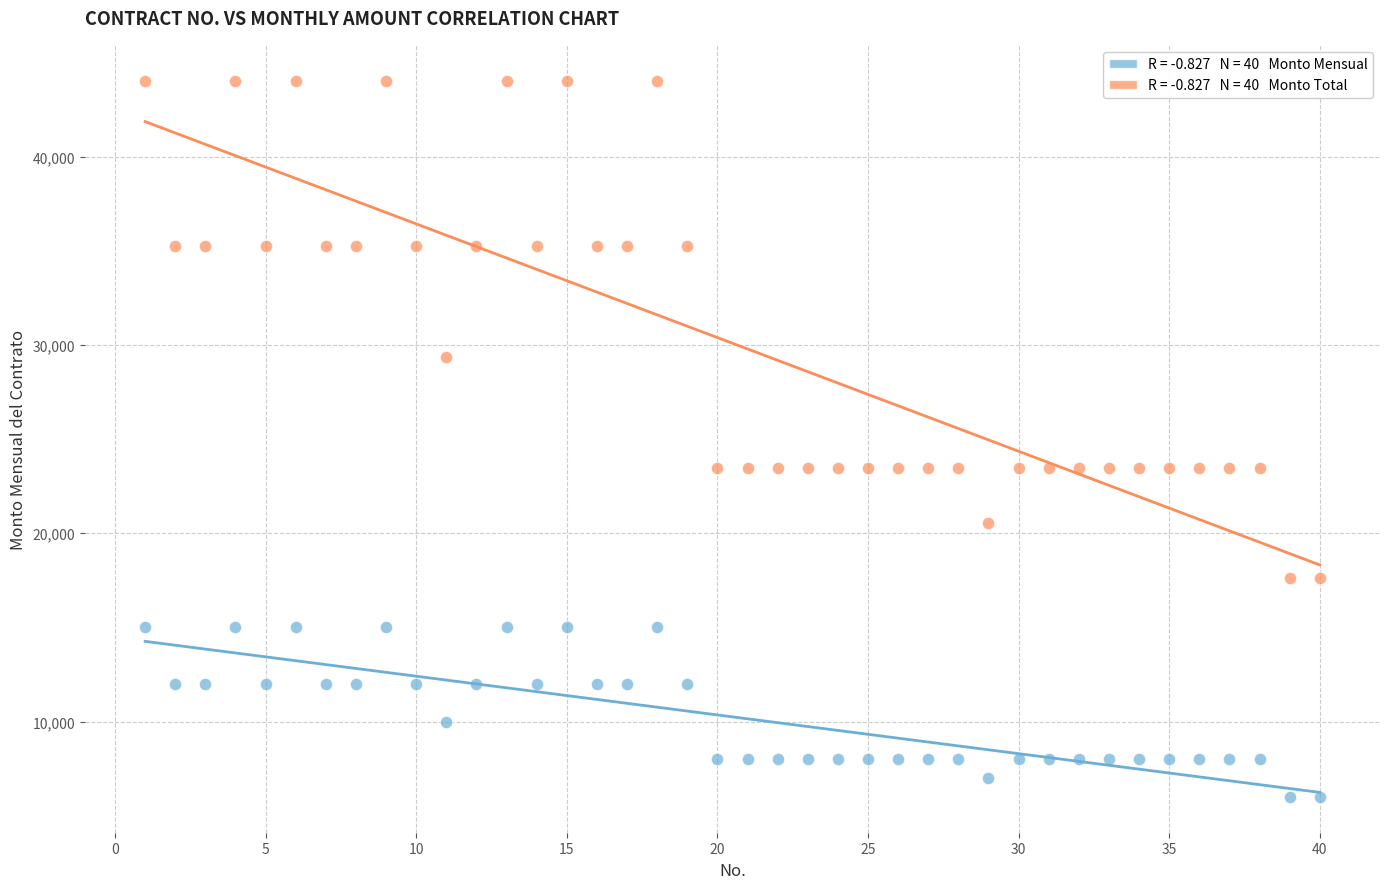

Across all data points, what is the range of Y values (max minus min)?

38032.3